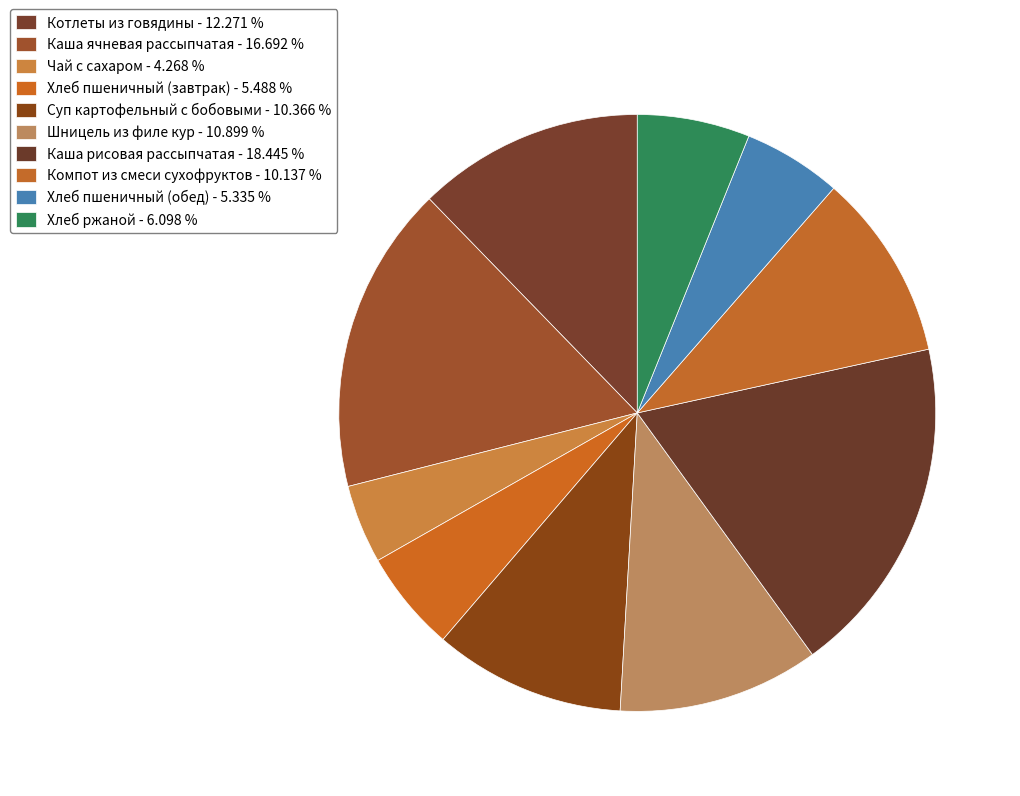

Rank the categories by value from highest to lowest.

Каша рисовая рассыпчатая, Каша ячневая рассыпчатая, Котлеты из говядины, Шницель из филе кур, Суп картофельный с бобовыми, Компот из смеси сухофруктов, Хлеб ржаной, Хлеб пшеничный (завтрак), Хлеб пшеничный (обед), Чай с сахаром